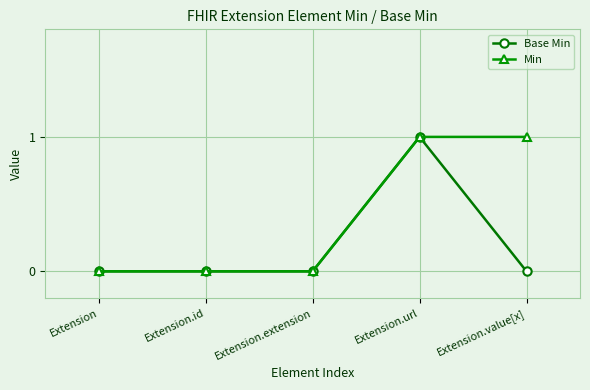

True or false: Base Min has more than 0 points higher than both neighbors.

True